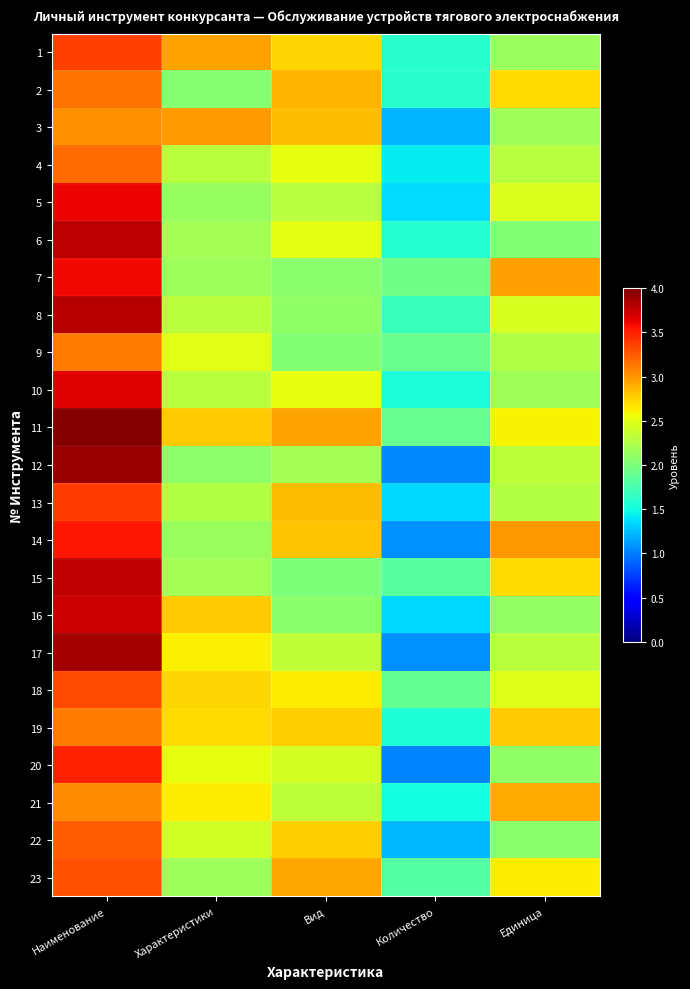

Reading left to right, transcribe all the data shown in this chart.

1: Наименование=3.4	Характеристики=3.0	Вид=2.7	Количество=1.6	Единица=2.2
2: Наименование=3.2	Характеристики=2.1	Вид=2.9	Количество=1.6	Единица=2.7
3: Наименование=3.0	Характеристики=3.0	Вид=2.8	Количество=1.2	Единица=2.2
4: Наименование=3.2	Характеристики=2.3	Вид=2.5	Количество=1.4	Единица=2.3
5: Наименование=3.6	Характеристики=2.1	Вид=2.3	Количество=1.4	Единица=2.5
6: Наименование=3.8	Характеристики=2.2	Вид=2.5	Количество=1.6	Единица=2.0
7: Наименование=3.6	Характеристики=2.2	Вид=2.1	Количество=1.9	Единица=3.0
8: Наименование=3.8	Характеристики=2.3	Вид=2.1	Количество=1.7	Единица=2.4
9: Наименование=3.1	Характеристики=2.5	Вид=2.0	Количество=1.9	Единица=2.3
10: Наименование=3.7	Характеристики=2.3	Вид=2.5	Количество=1.5	Единица=2.2
11: Наименование=4.0	Характеристики=2.8	Вид=2.9	Количество=1.9	Единица=2.6
12: Наименование=3.9	Характеристики=2.1	Вид=2.2	Количество=1.0	Единица=2.3
13: Наименование=3.4	Характеристики=2.3	Вид=2.8	Количество=1.4	Единица=2.3
14: Наименование=3.5	Характеристики=2.1	Вид=2.8	Количество=1.1	Единица=3.0
15: Наименование=3.8	Характеристики=2.2	Вид=2.0	Количество=1.8	Единица=2.7
16: Наименование=3.7	Характеристики=2.8	Вид=2.1	Количество=1.4	Единица=2.1
17: Наименование=3.9	Характеристики=2.6	Вид=2.3	Количество=1.1	Единица=2.3
18: Наименование=3.3	Характеристики=2.7	Вид=2.6	Количество=1.9	Единица=2.5
19: Наименование=3.1	Характеристики=2.7	Вид=2.8	Количество=1.6	Единица=2.8
20: Наименование=3.5	Характеристики=2.5	Вид=2.4	Количество=1.0	Единица=2.1
21: Наименование=3.0	Характеристики=2.6	Вид=2.3	Количество=1.5	Единица=2.9
22: Наименование=3.2	Характеристики=2.4	Вид=2.8	Количество=1.2	Единица=2.1
23: Наименование=3.3	Характеристики=2.2	Вид=2.9	Количество=1.8	Единица=2.6